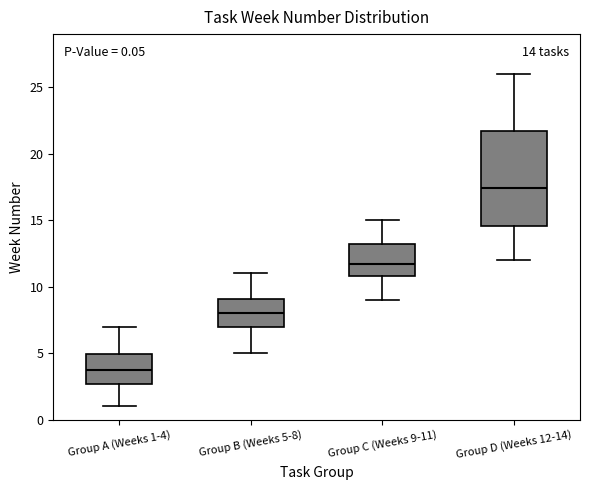

Which box has the highest median line?

Group D (Weeks 12-14)